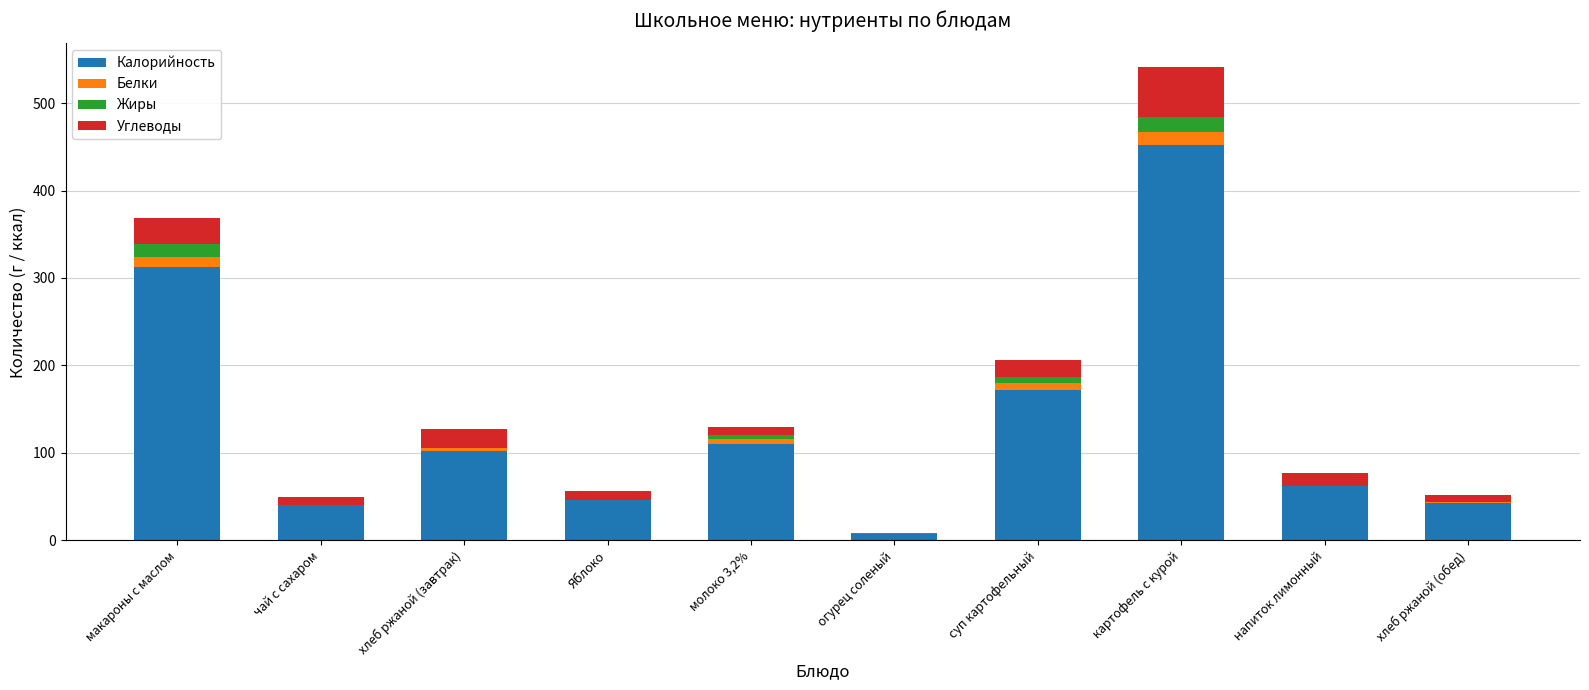

At which category is the sum across all series the highest?

картофель с курой